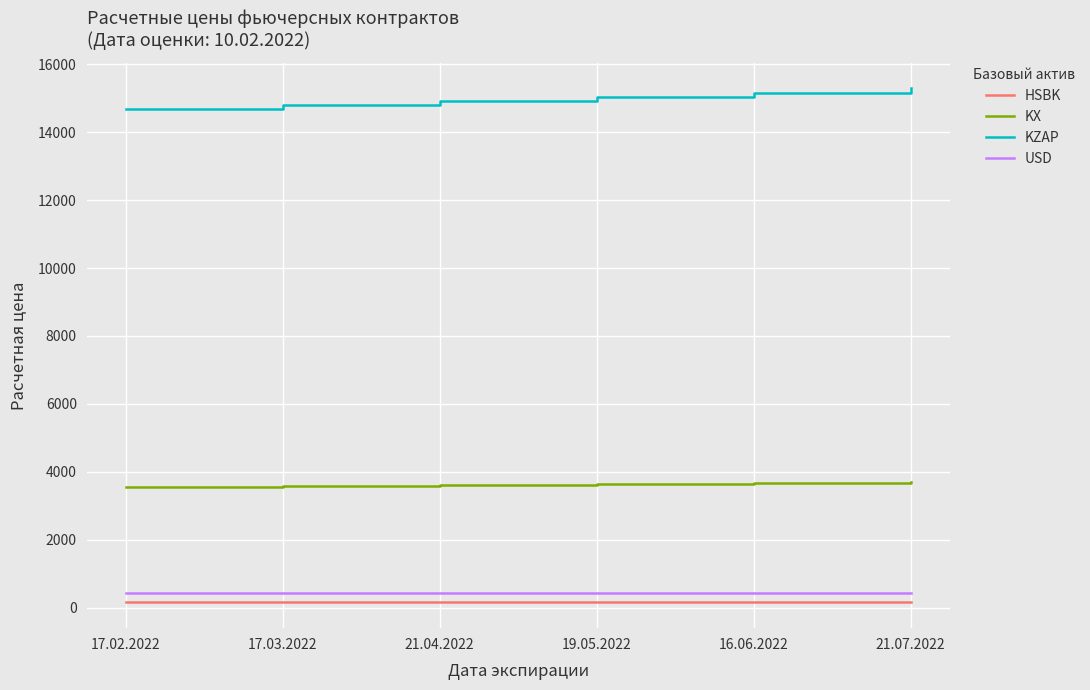

Is it true that KZAP equals 25490.7 at 21.07.2022?

False